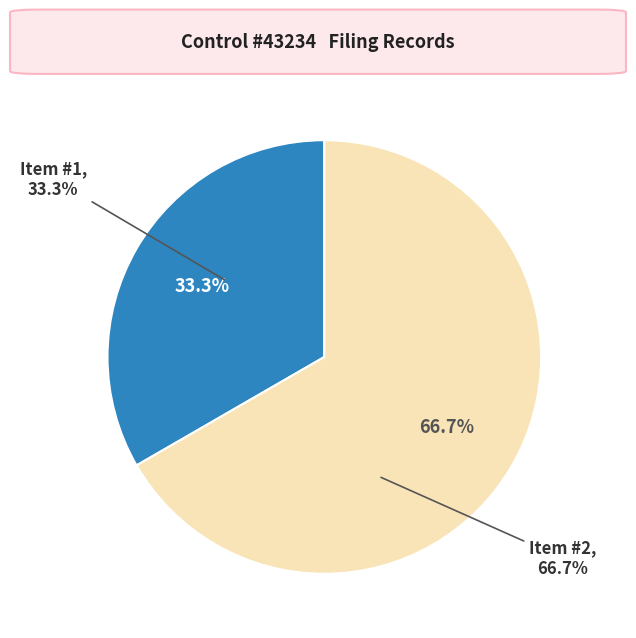

Is there any slice that represents more than half of the pie?

Yes